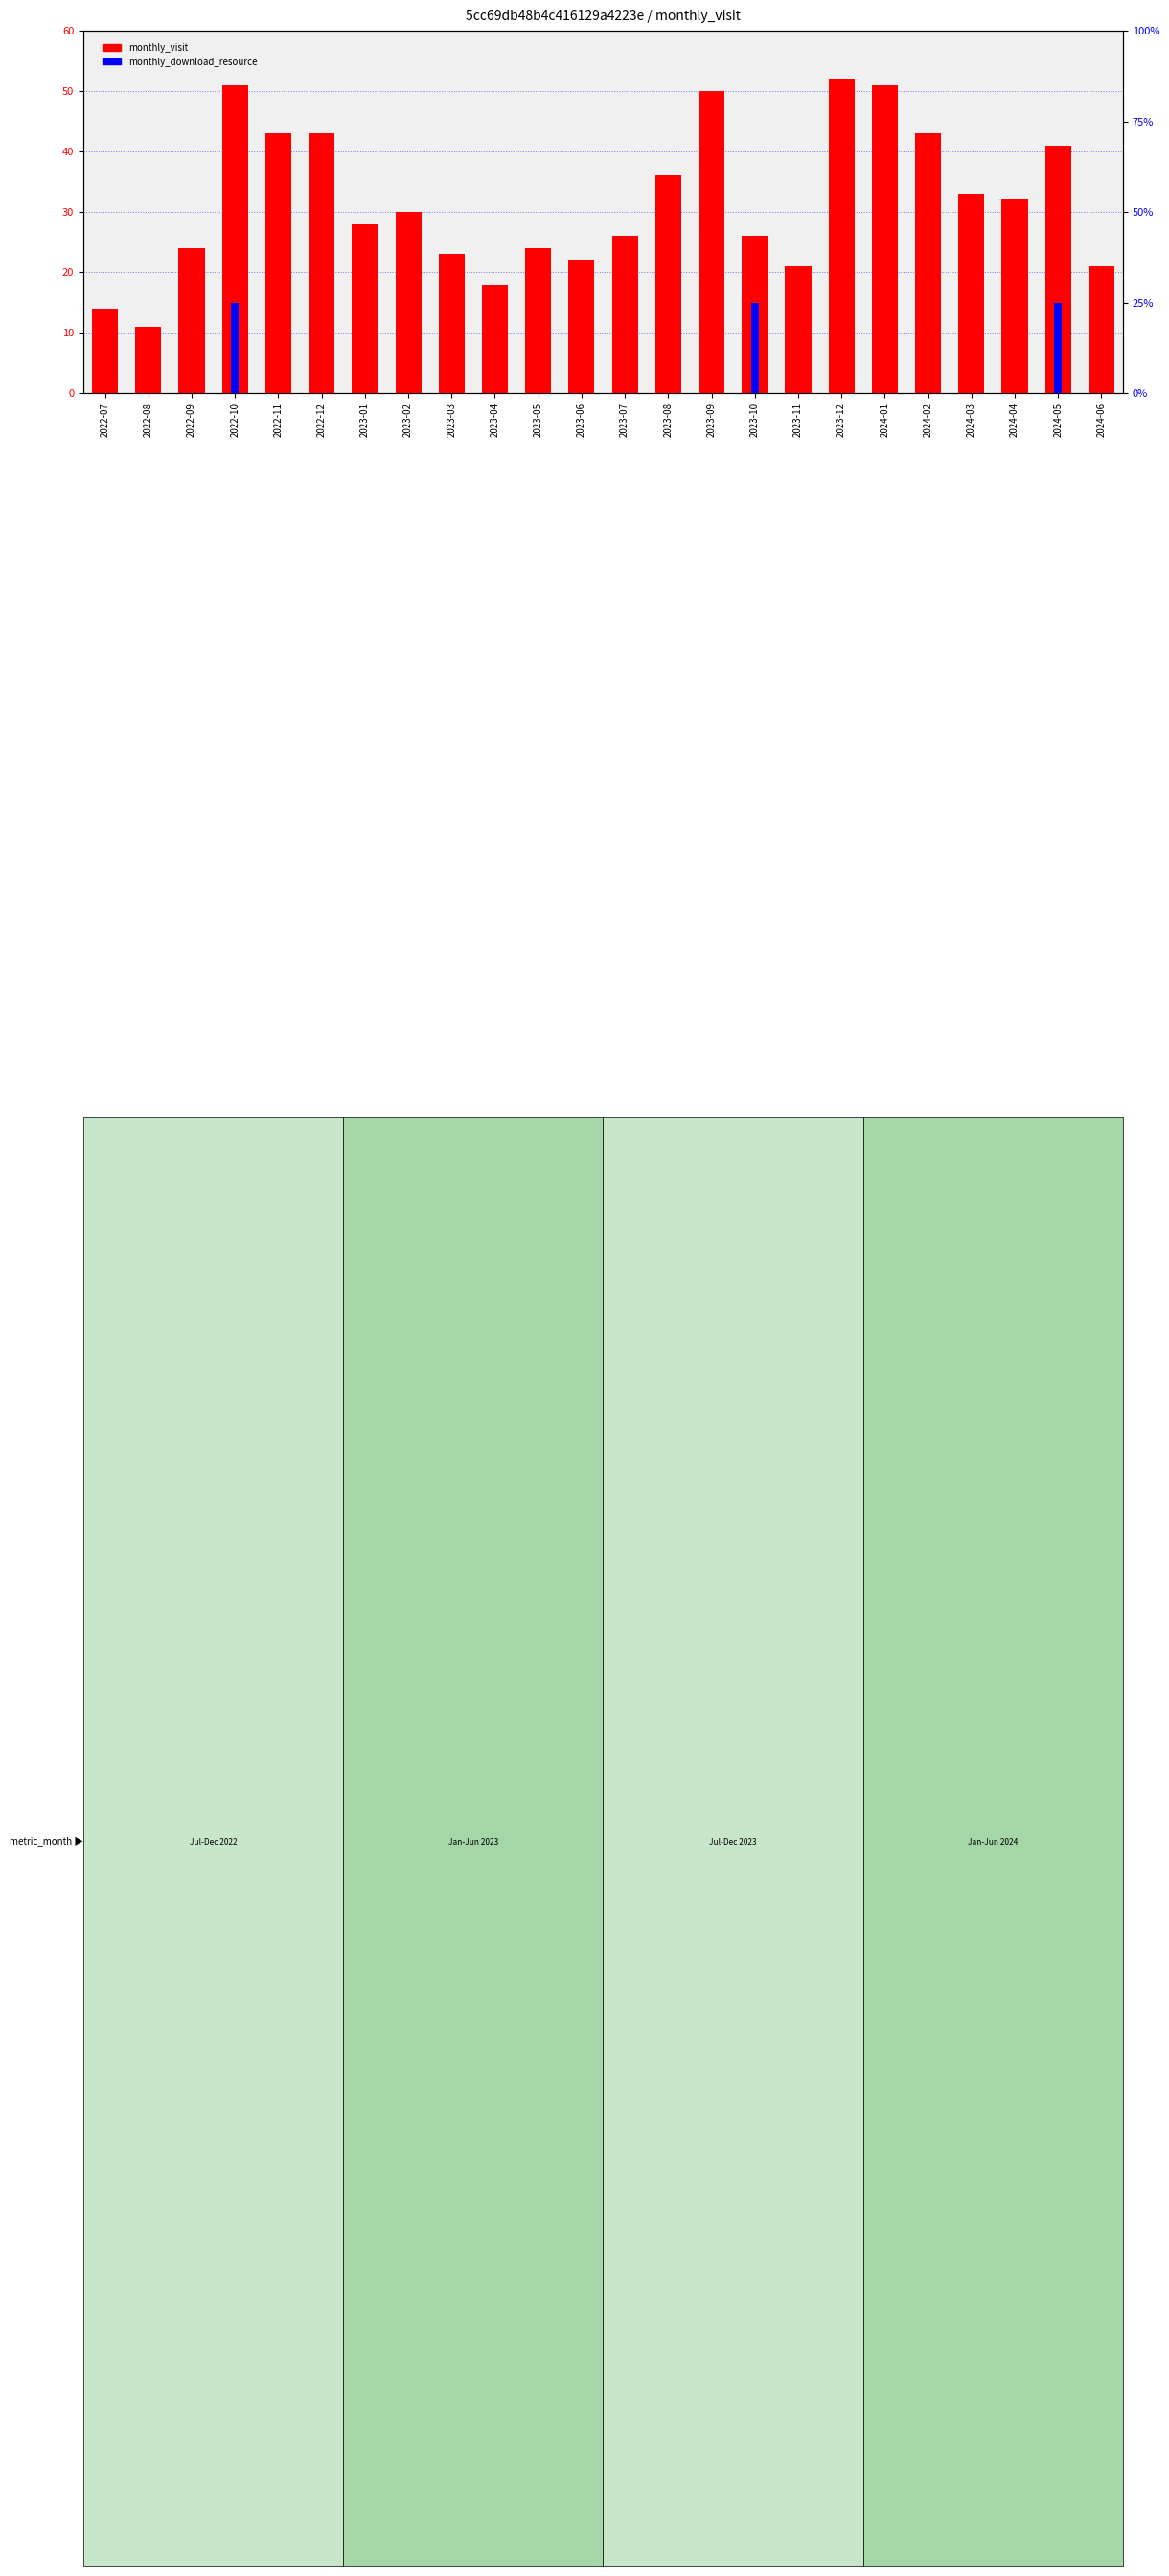

What is the difference between the maximum and minimum values in the monthly_download_resource series?

25